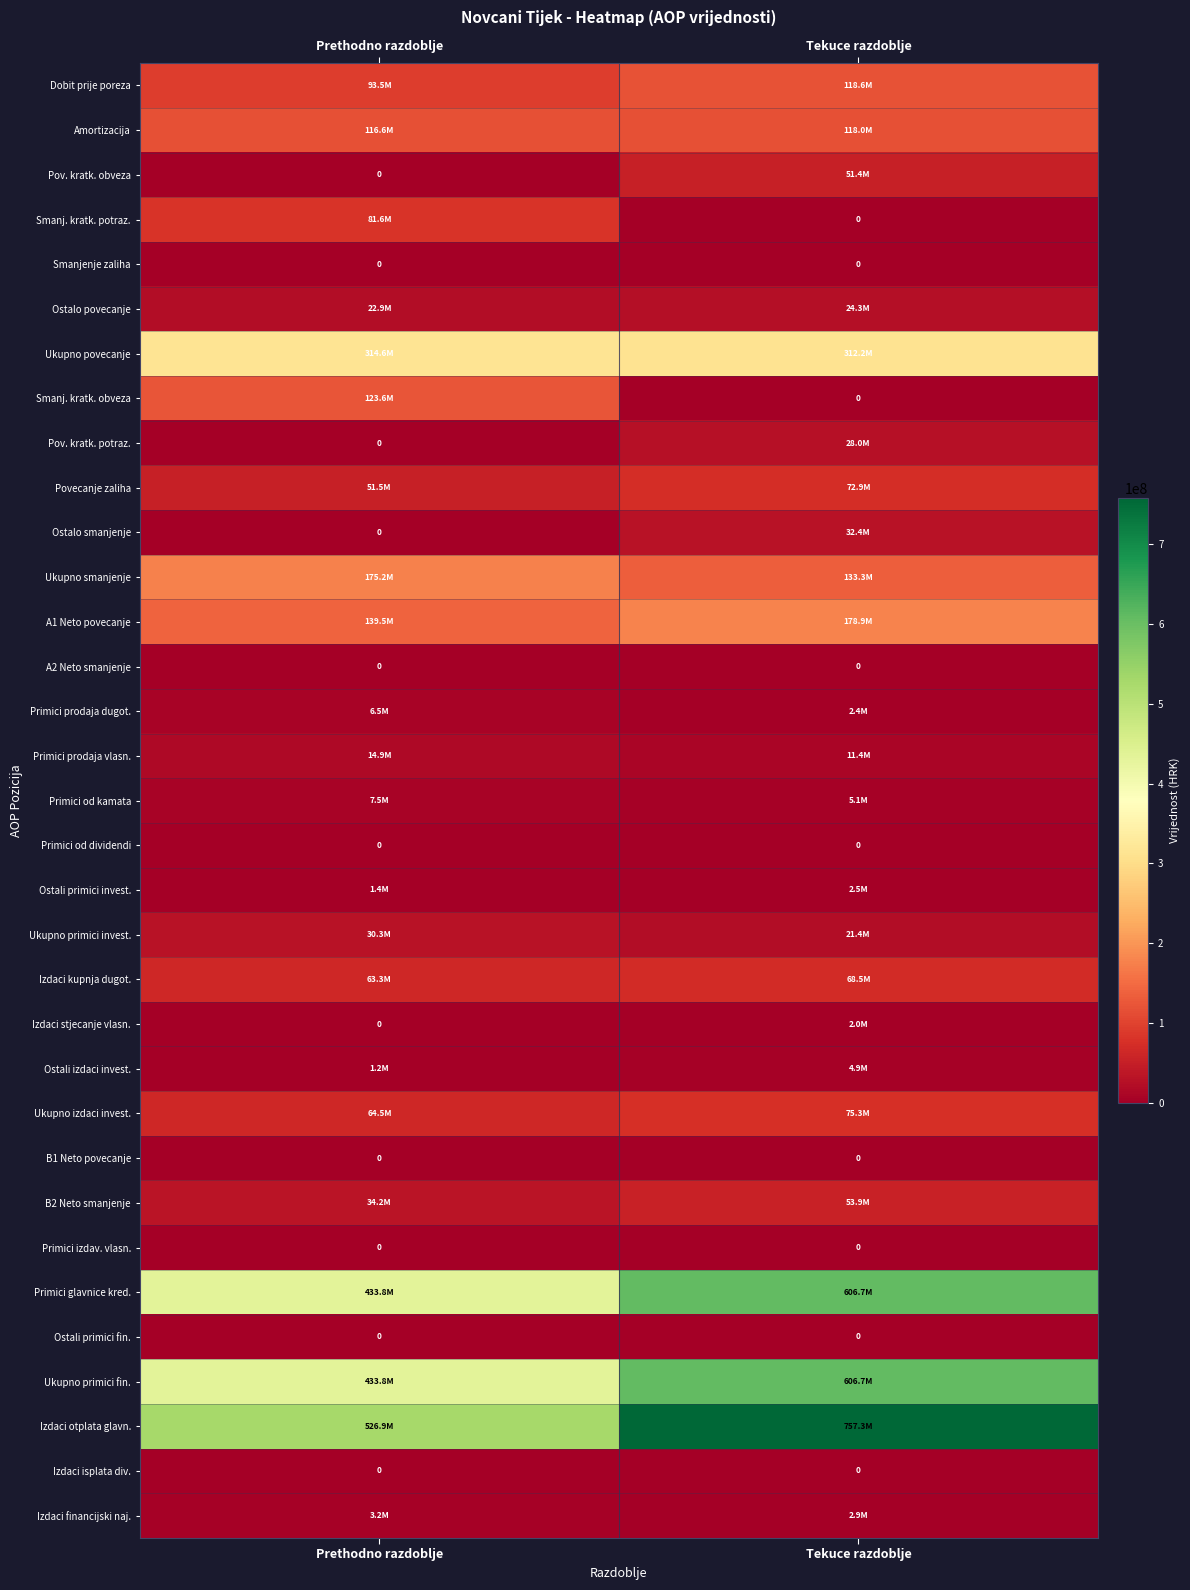

List the labels in order of Primici prodaja dugot. value, smallest first.

Tekuce razdoblje, Prethodno razdoblje